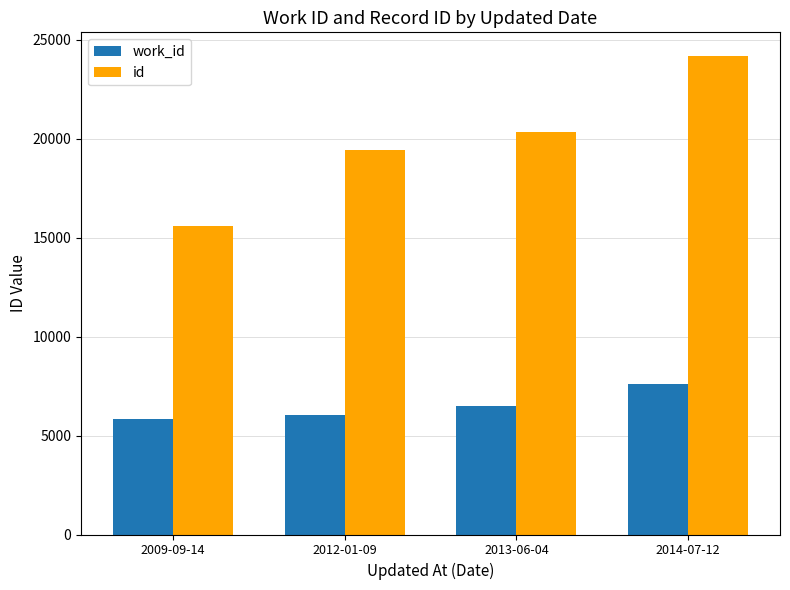

What is the minimum value shown in the chart?

5859